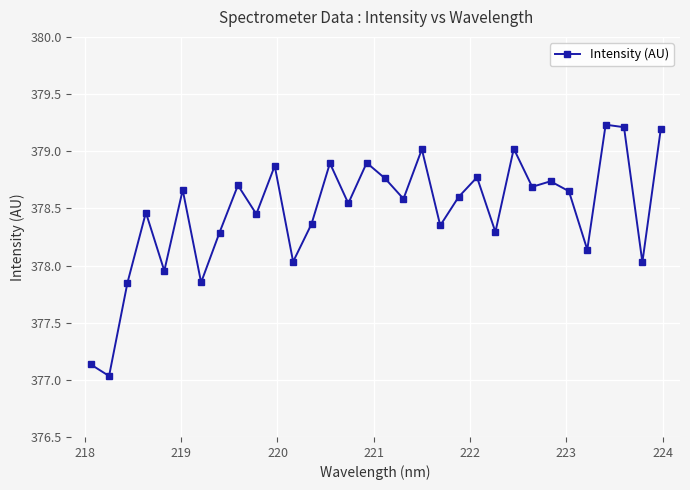

What is the smallest value displayed?

377.0